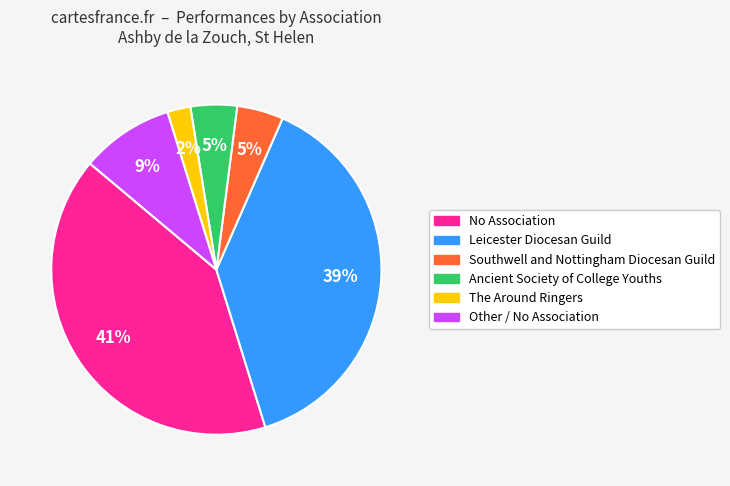

Is there any slice that represents more than half of the pie?

No